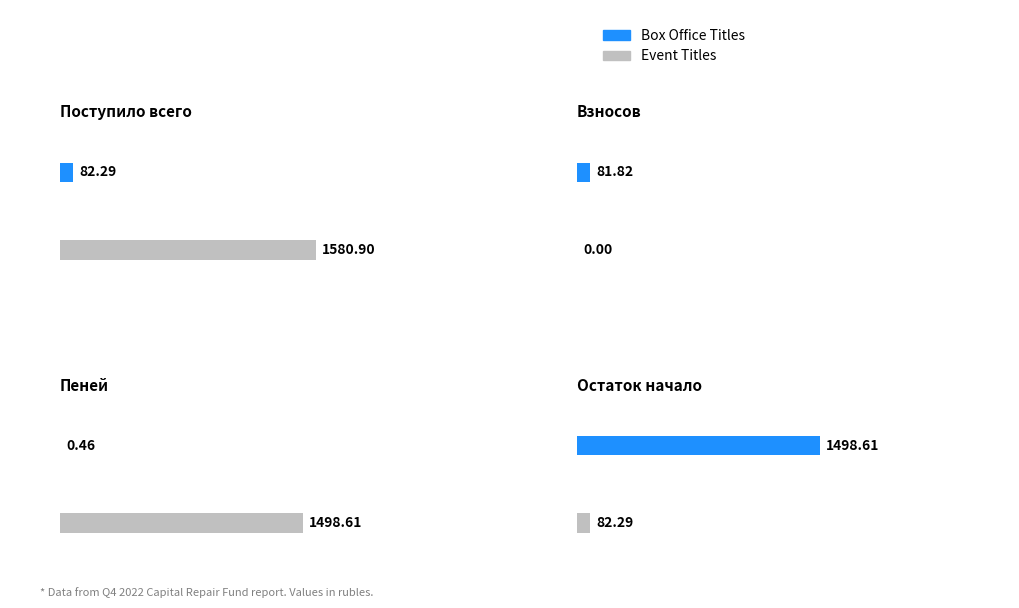

Reading left to right, extract all data points from this chart.

Box Office Titles: 82.3	81.8	0.5	1498.6
Event Titles: 1580.9	0.0	1498.6	82.3